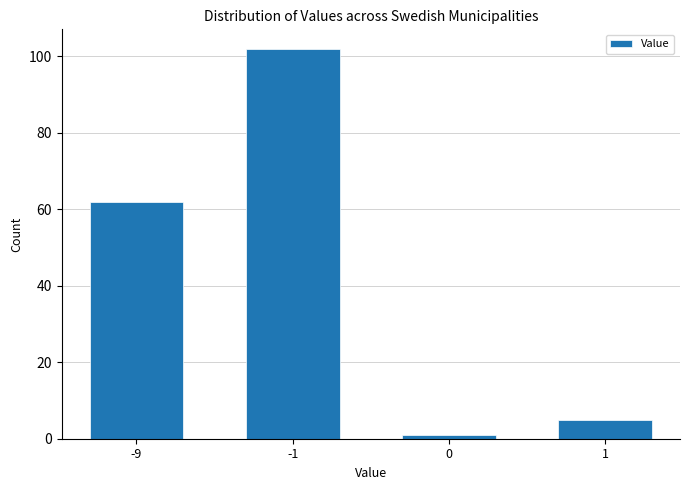

Reading right to left, extract all data points from this chart.

1=5	0=1	-1=102	-9=62